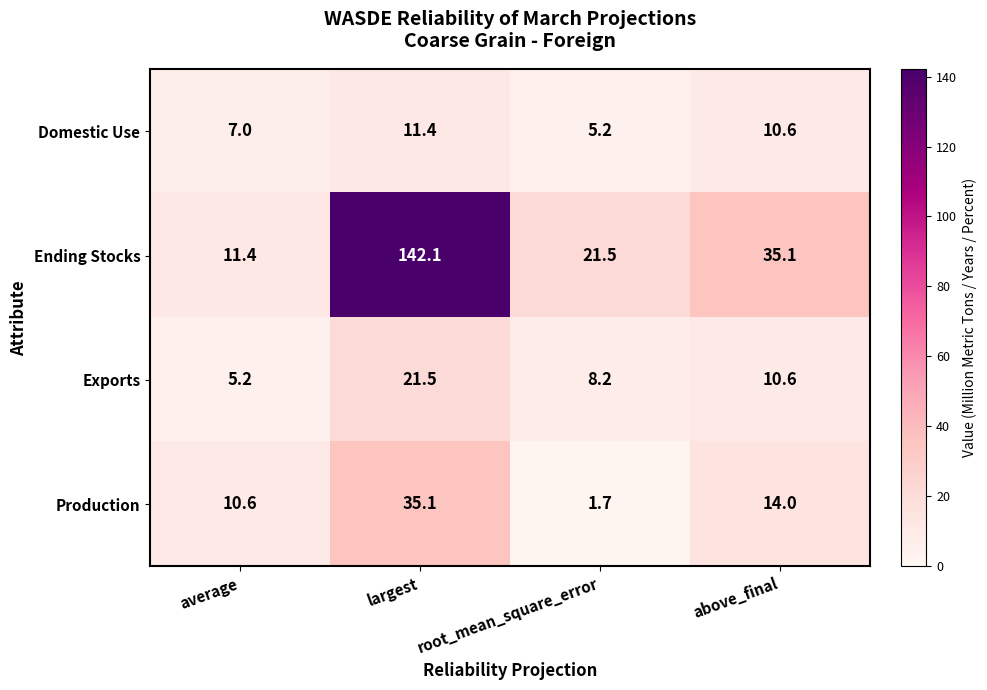

List the series in order of their peak value, lowest first.

Domestic Use, Exports, Production, Ending Stocks